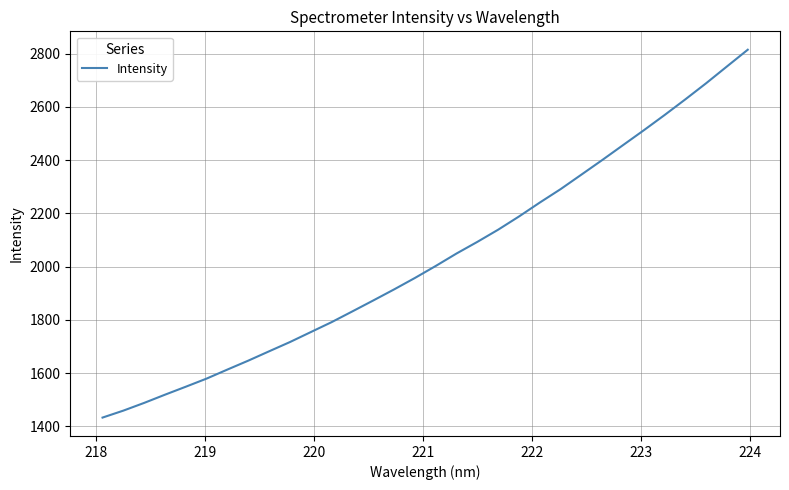

What is the difference between the maximum and minimum values?

1382.3